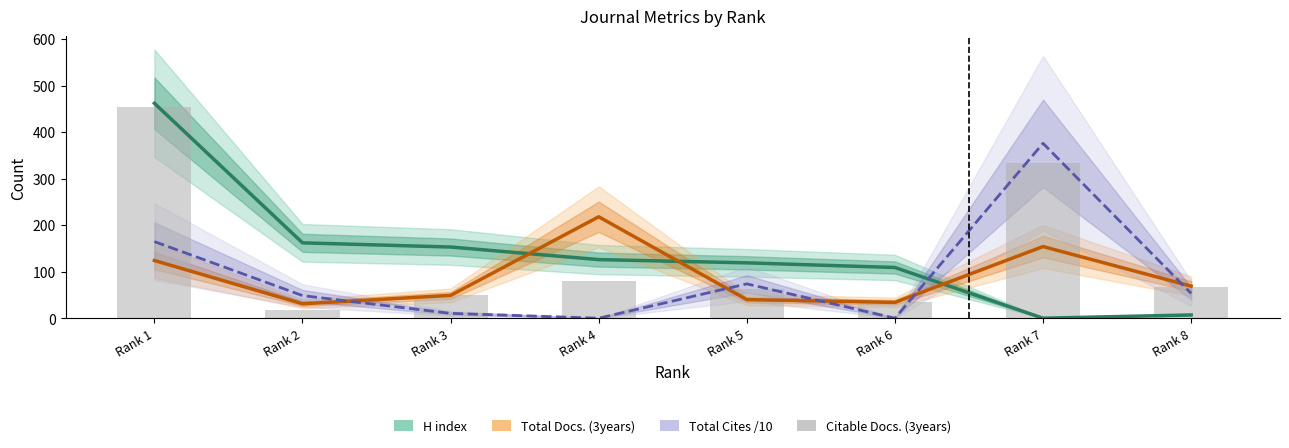

Rank the series by their maximum value, from highest to lowest.

H index, Citable Docs. (3years), Total Cites /10, Total Docs. (3years)